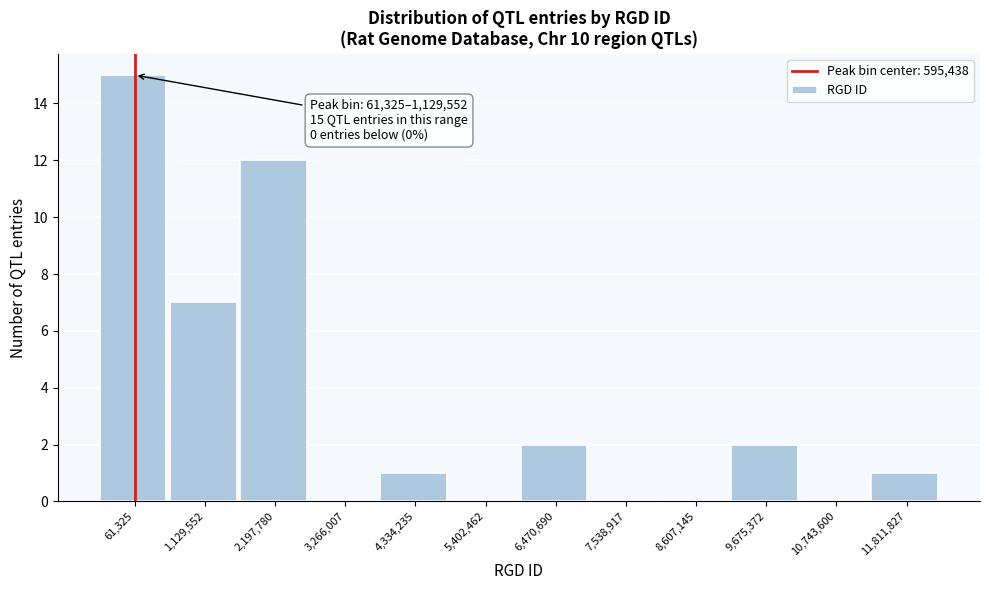

Reading left to right, transcribe all the data shown in this chart.

61,325=15	1,129,552=7	2,197,780=12	3,266,007=0	4,334,235=1	5,402,462=0	6,470,690=2	7,538,917=0	8,607,145=0	9,675,372=2	10,743,600=0	11,811,827=1